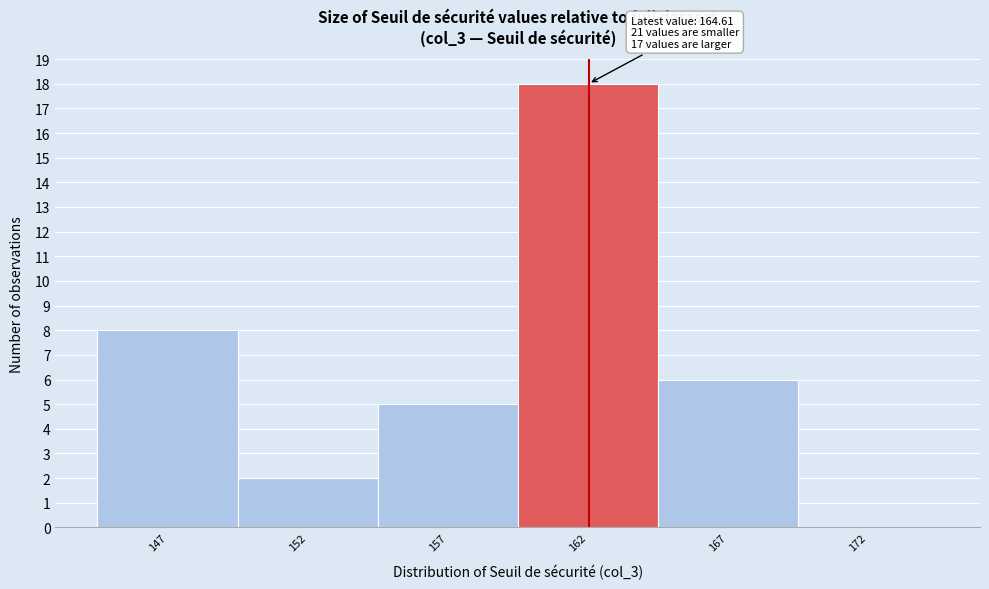

Reading left to right, list all the values displayed in this chart.

147=8	152=2	157=5	162=18	167=6	172=0